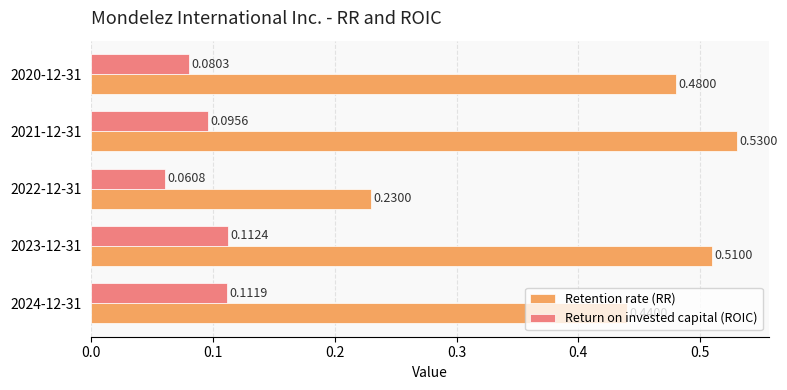

At which label does Retention rate (RR) reach its peak?

2021-12-31